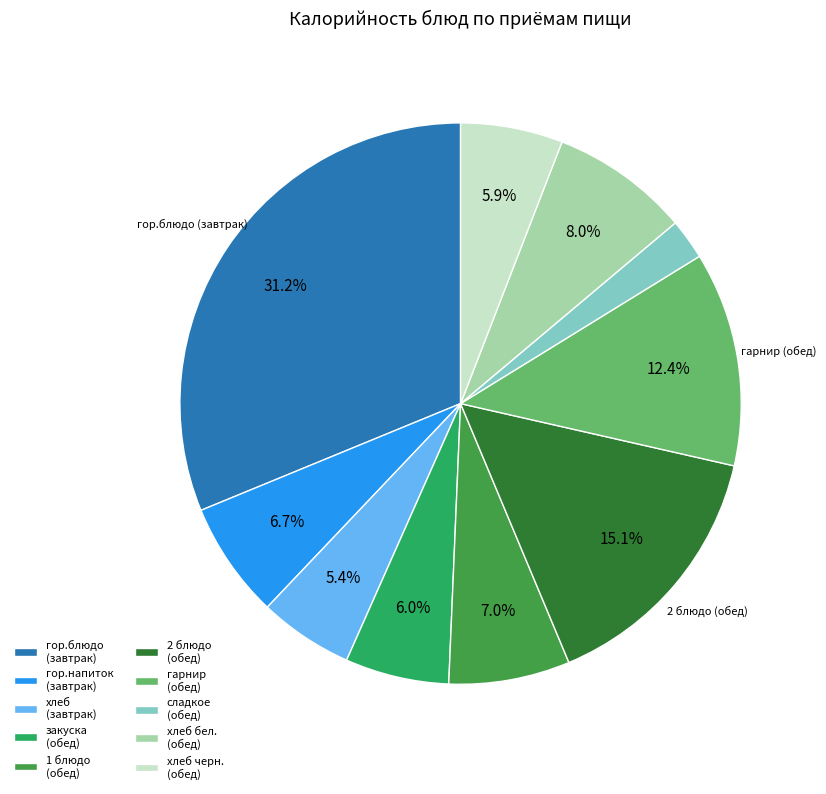

What is the largest slice in the pie chart?

гор.блюдо (завтрак)